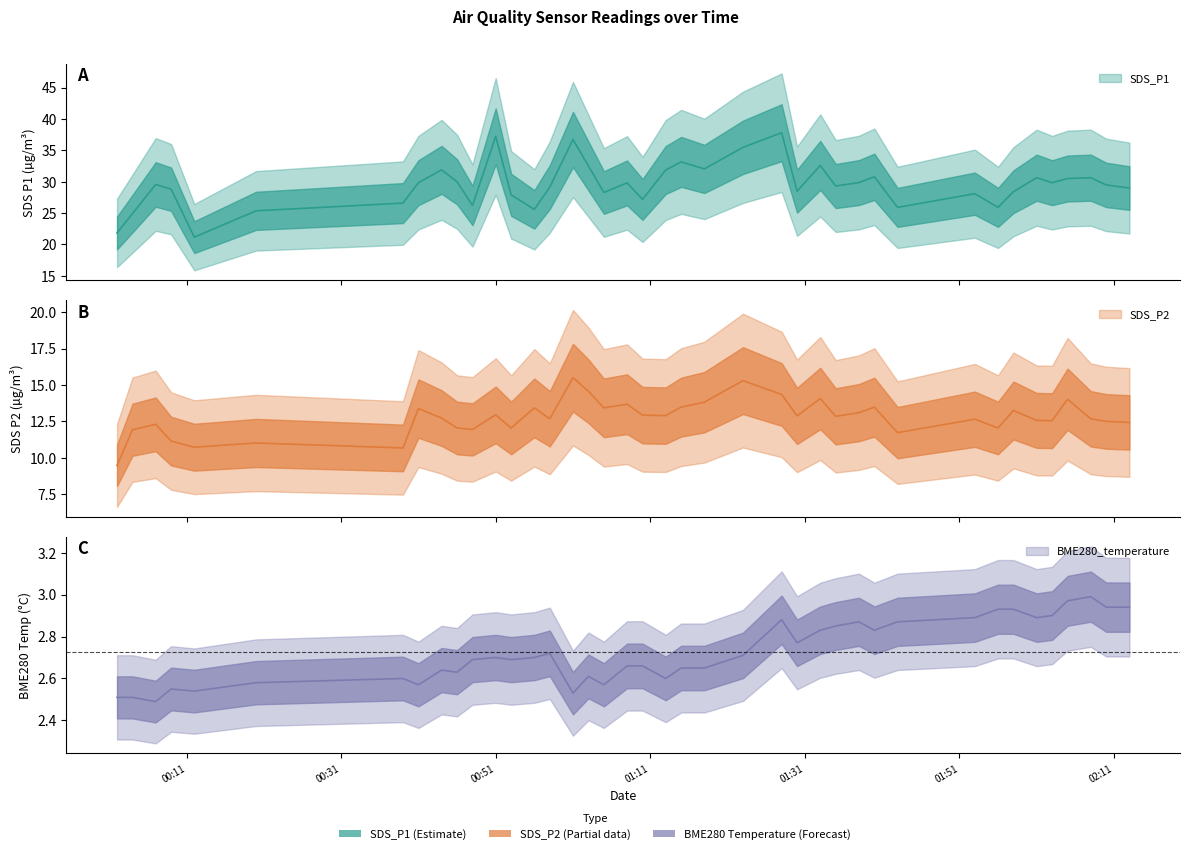

True or false: SDS_P1 and BME280_temperature cross at least once.

False